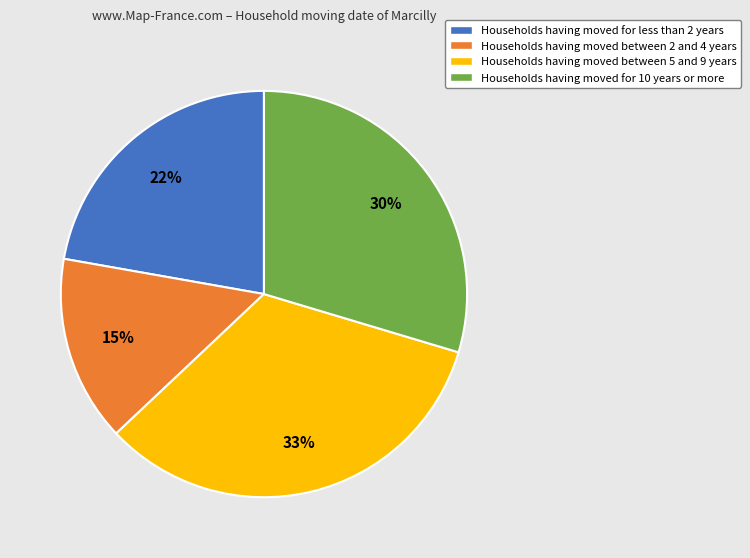

Count the number of slices in the pie.

4